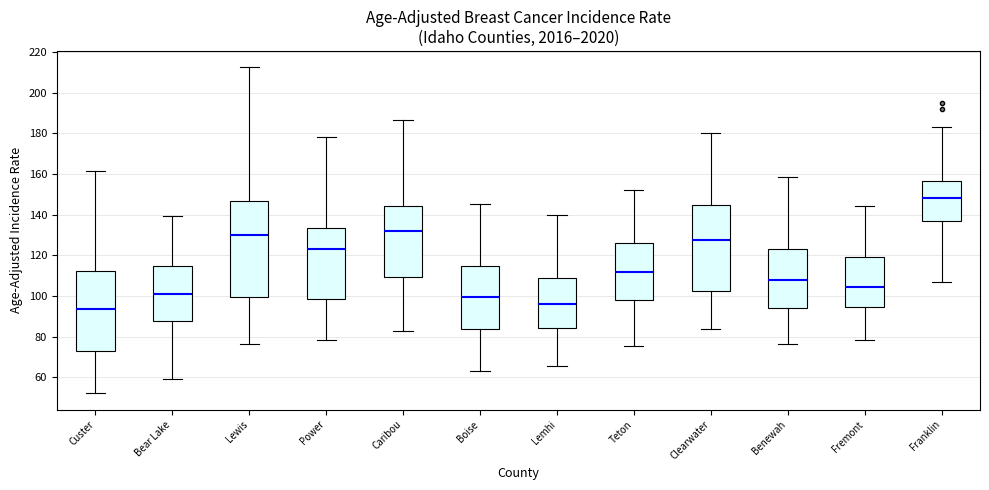

Reading left to right, transcribe this box plot: for each box, give where its median line is, the range the box spans, and where its two whiskers end, as read against the y-axis. The values are not printed on the chart, so give them approximately, as read against the axis.

Custer: median 94, box 72 to 112, whiskers 52 to 162
Bear Lake: median 102, box 88 to 114, whiskers 60 to 140
Lewis: median 130, box 100 to 146, whiskers 76 to 212
Power: median 122, box 98 to 134, whiskers 78 to 178
Caribou: median 132, box 110 to 144, whiskers 82 to 186
Boise: median 100, box 84 to 114, whiskers 64 to 146
Lemhi: median 96, box 84 to 110, whiskers 66 to 140
Teton: median 112, box 98 to 126, whiskers 76 to 152
Clearwater: median 128, box 102 to 144, whiskers 84 to 180
Benewah: median 108, box 94 to 122, whiskers 76 to 158
Fremont: median 104, box 94 to 120, whiskers 78 to 144
Franklin: median 148, box 136 to 156, whiskers 108 to 184